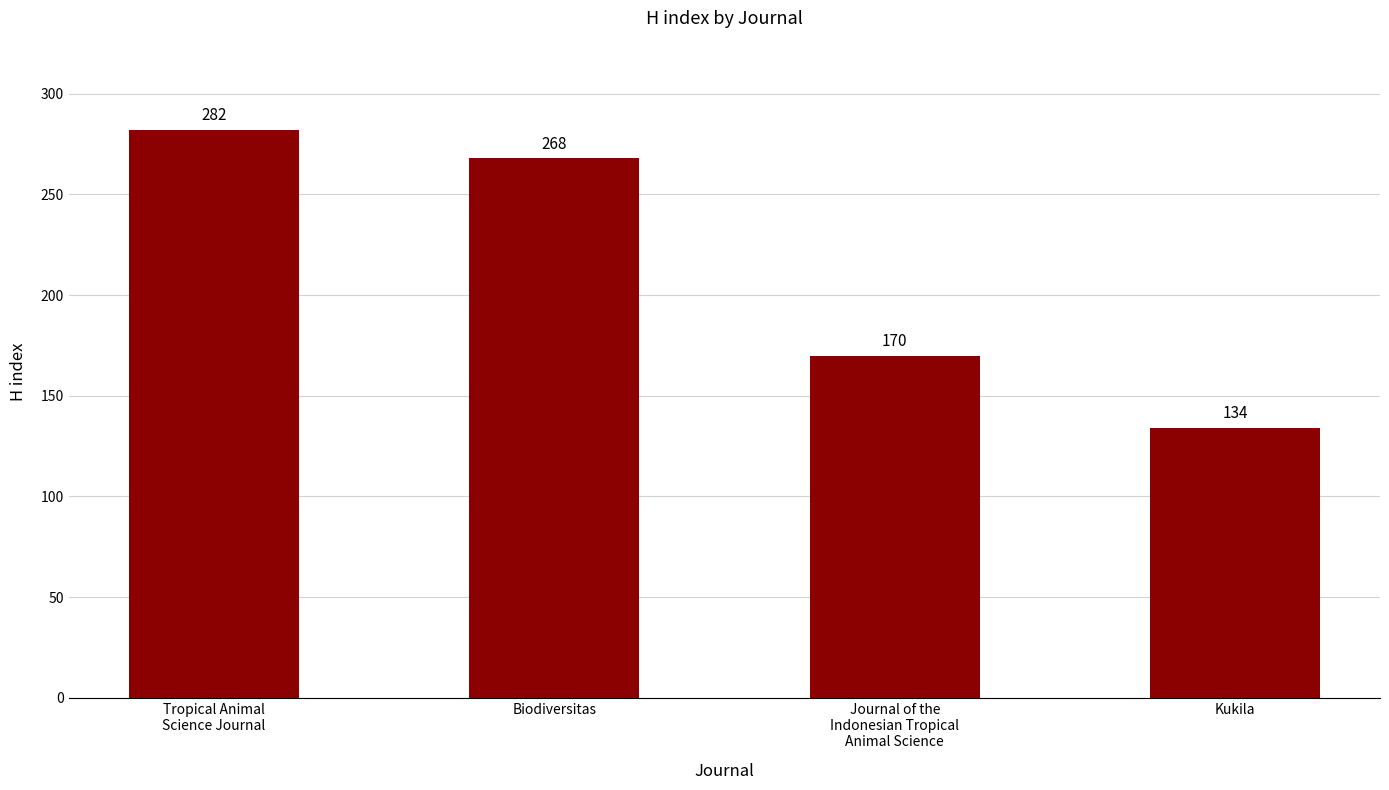

Approximately how many times larger is the value at Kukila compared to Journal of the
Indonesian Tropical
Animal Science?

0.8